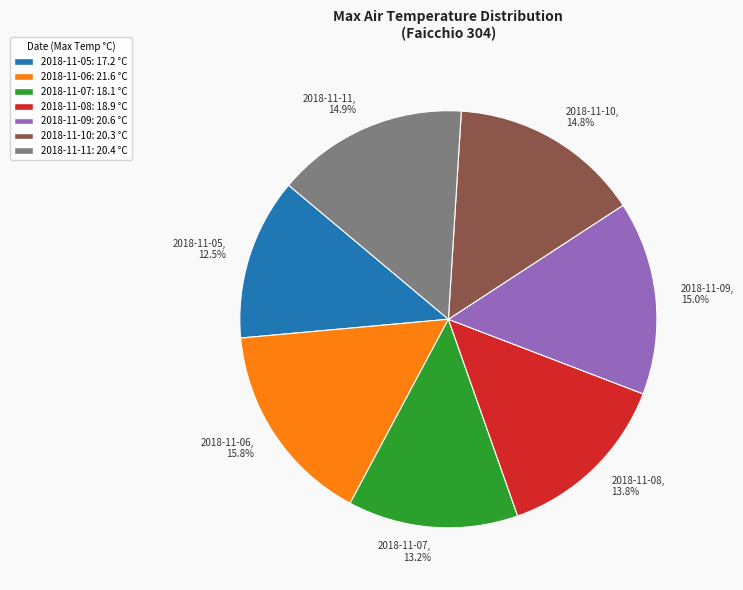

How many slices are in this pie chart?

7